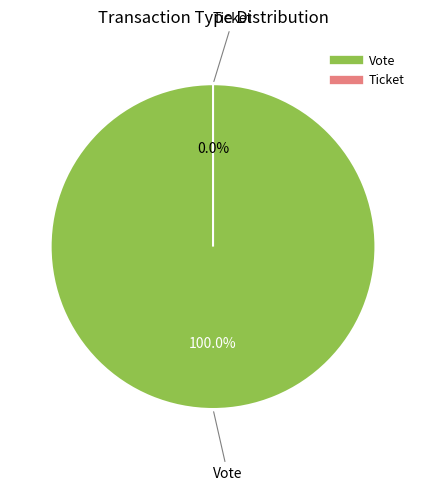

To the nearest percent, what is the combined percentage of Vote and Ticket?

100%